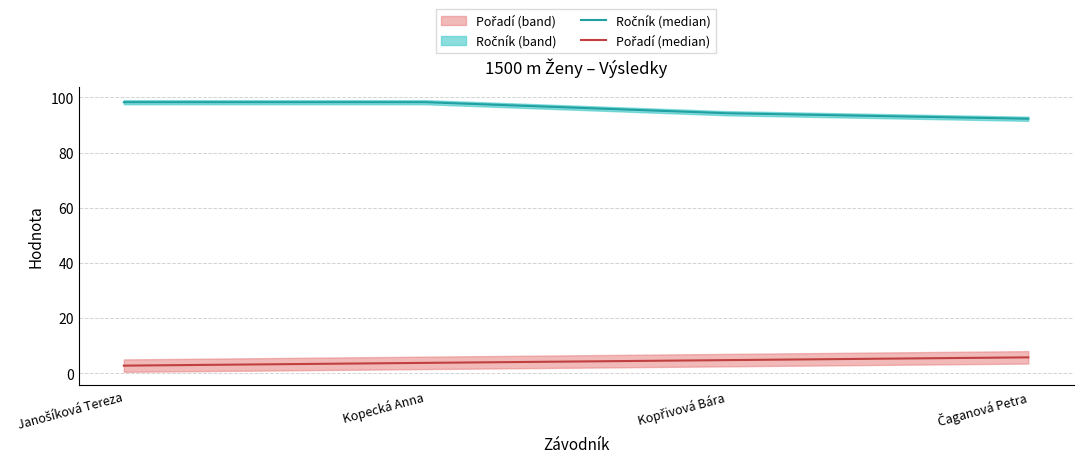

Which series has the largest total across all categories?

Ročník (median)